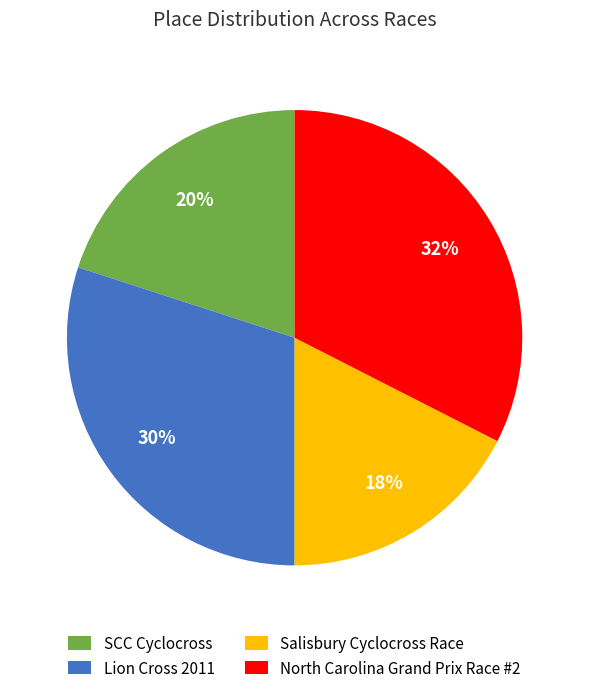

To the nearest percent, what is the combined percentage of SCC Cyclocross and Lion Cross 2011?

50%